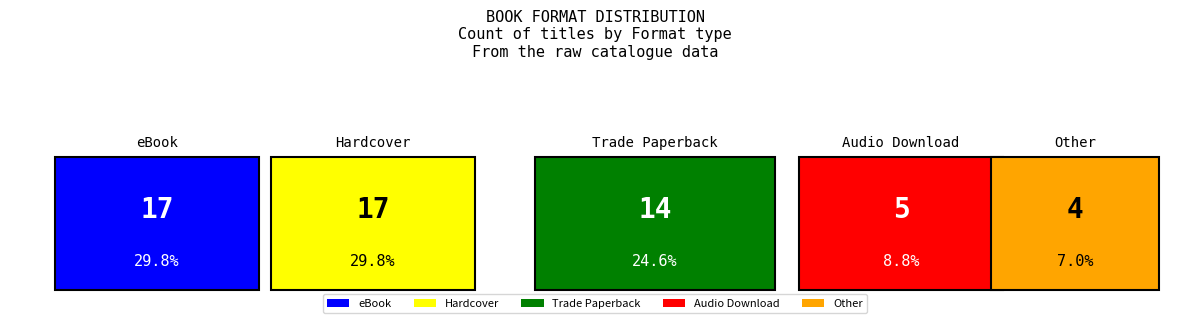

List the labels in order of value, smallest first.

Other, Audio Download, Trade Paperback, eBook, Hardcover